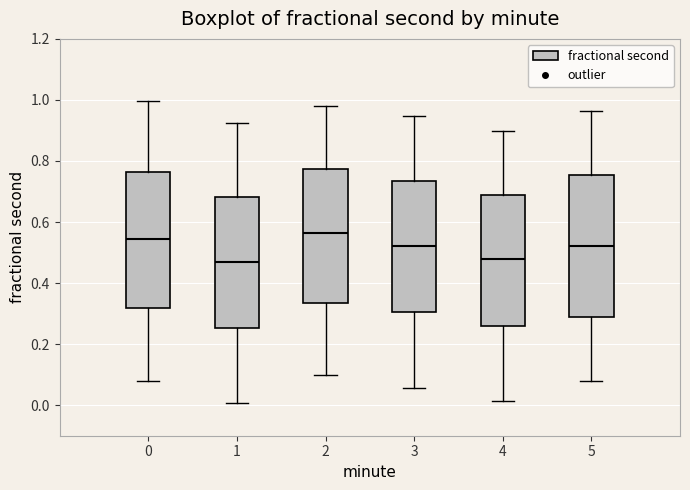

Reading left to right, read every box against the y-axis: the position of its median line, the range the box covers, and the ends of its whiskers. The values are not printed on the chart, so give them approximately, as read against the axis.

0: median 0.54, box 0.32 to 0.76, whiskers 0.08 to 1.00
1: median 0.48, box 0.26 to 0.68, whiskers 0.00 to 0.92
2: median 0.56, box 0.34 to 0.78, whiskers 0.10 to 0.98
3: median 0.52, box 0.30 to 0.74, whiskers 0.06 to 0.94
4: median 0.48, box 0.26 to 0.68, whiskers 0.02 to 0.90
5: median 0.52, box 0.28 to 0.76, whiskers 0.08 to 0.96